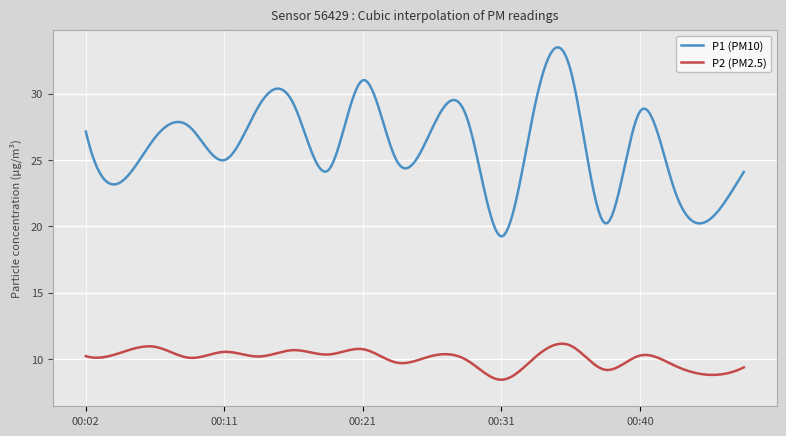

What is the difference between the maximum and minimum values in the P1 (PM10) series?

14.2